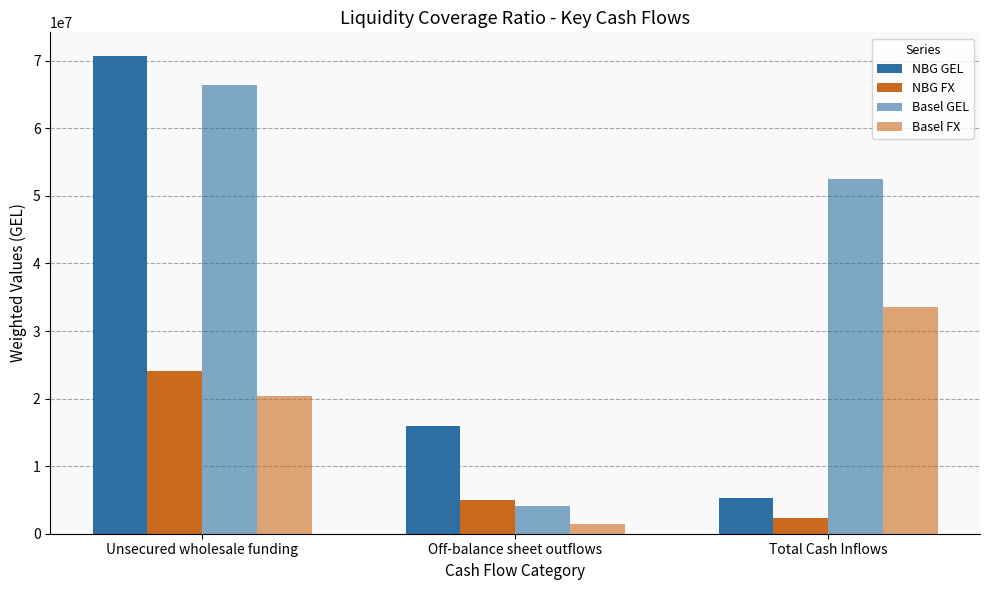

Rank the series at Unsecured wholesale funding from lowest to highest value.

Basel FX, NBG FX, Basel GEL, NBG GEL